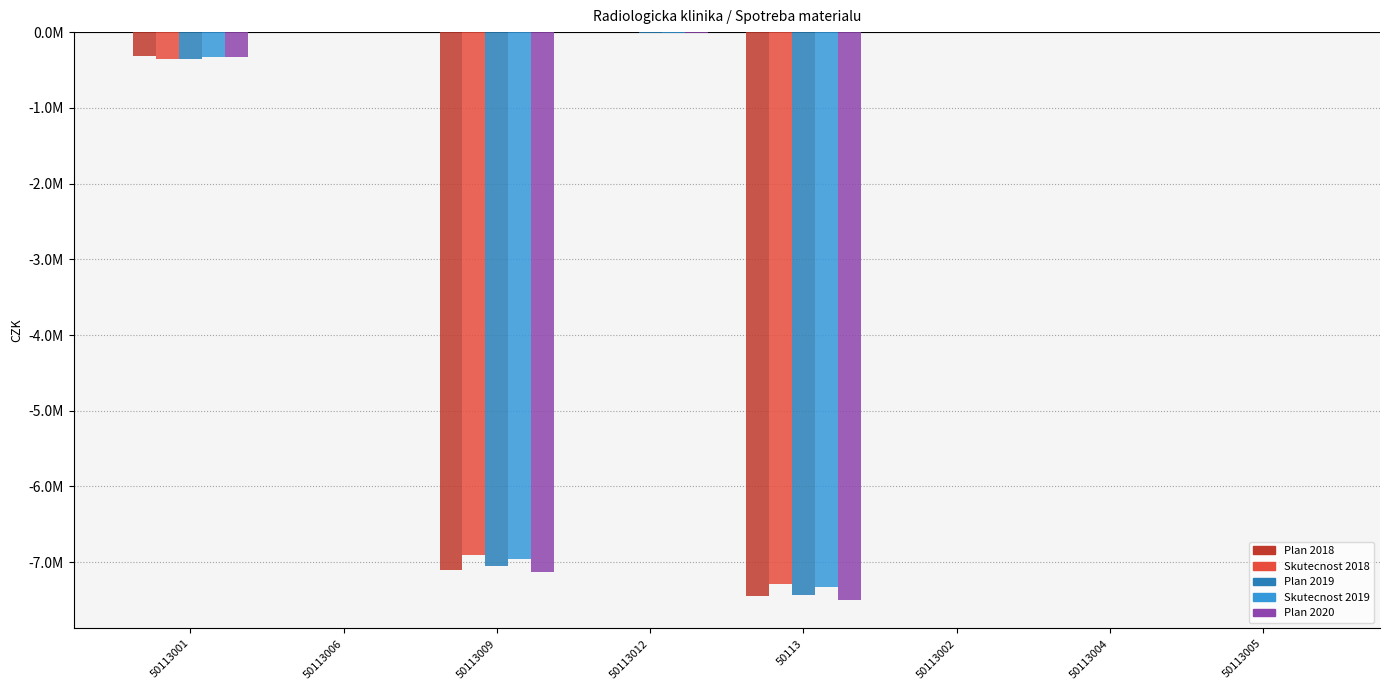

Reading left to right, transcribe all the data shown in this chart.

Plan_2018: -320000.0	-1000.0	-7100333.3	0.0	-7451333.3	0.0	0.0	0.0
Skutecnost_2018: -352429.6	-1184.6	-6908399.6	-4960.9	-7290948.3	0.0	0.0	0.0
Plan_2019: -350000.0	-1000.0	-7049573.1	-7000.0	-7432573.1	0.0	0.0	0.0
Skutecnost_2019: -334603.7	-1683.0	-6961753.7	-9744.7	-7322627.8	0.0	0.0	0.0
Plan_2020: -330000.0	-2000.0	-7133000.0	-15000.0	-7500000.0	0.0	0.0	0.0